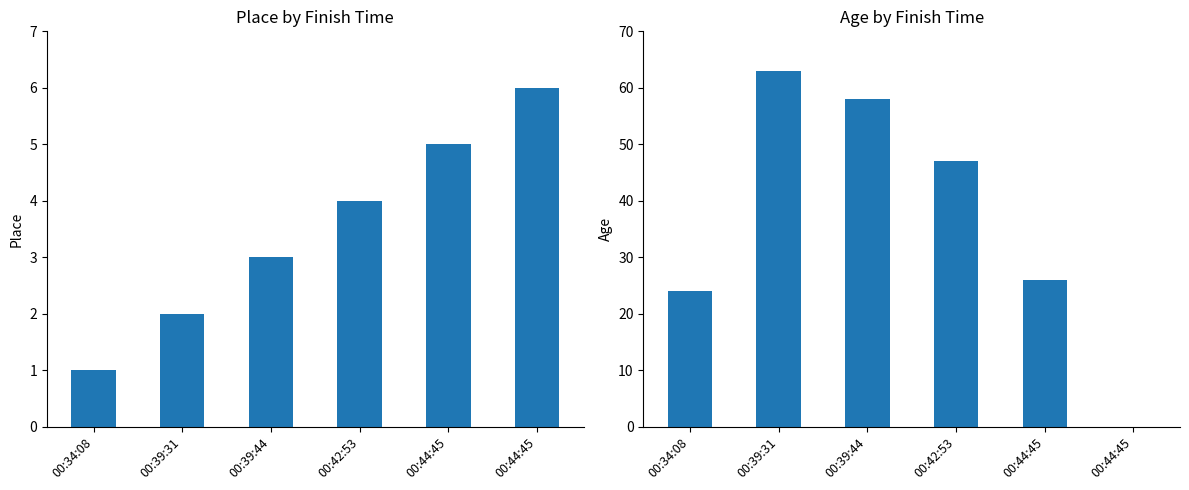

What is the sum of all place values?

21